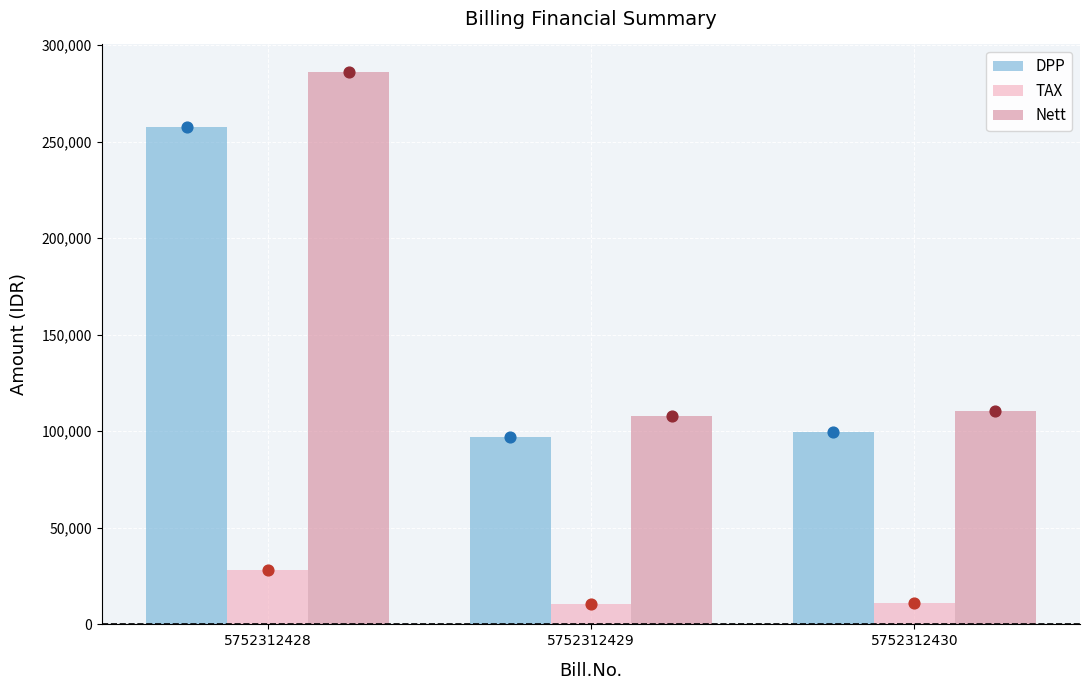

Which series contains the highest Y value?

Nett